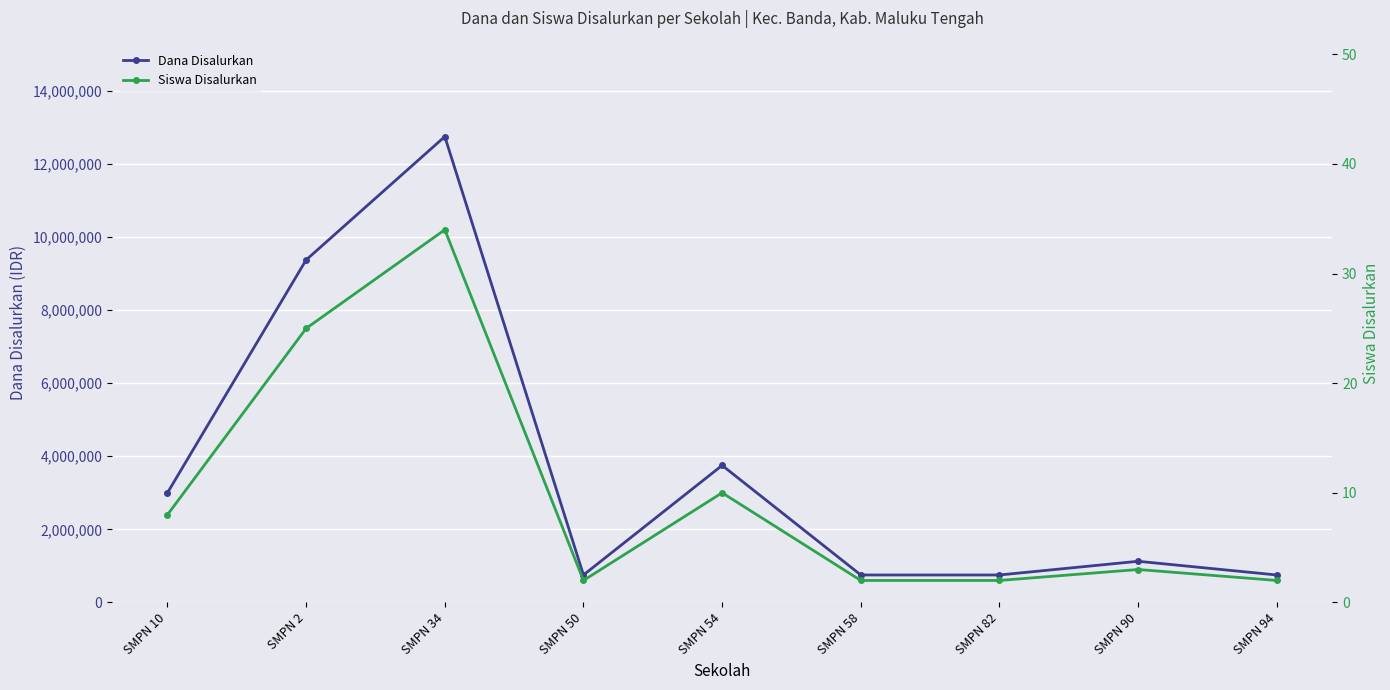

What is the label of the 2nd point from the left?

SMPN 2